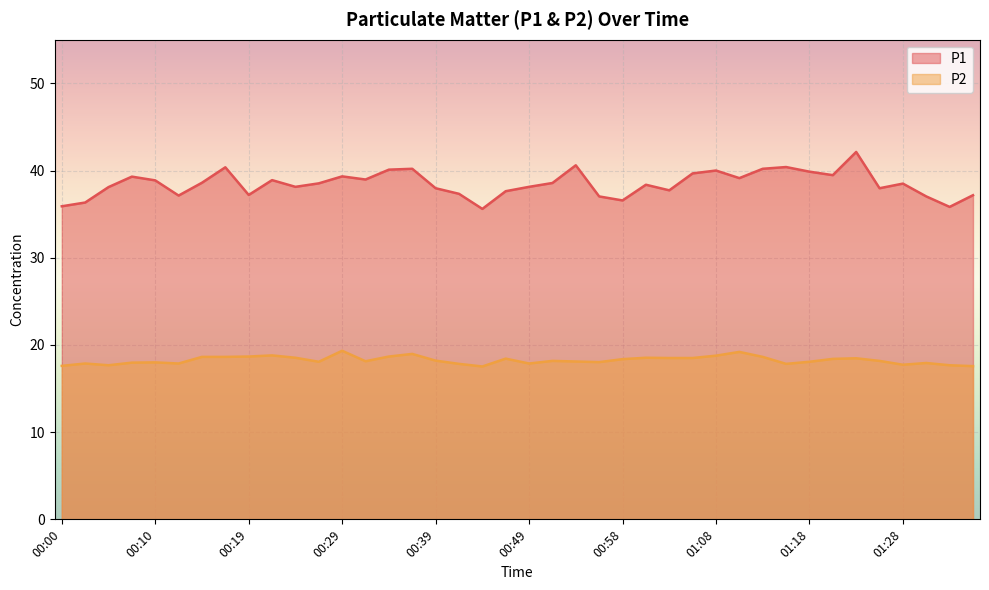

What is the maximum value shown in the chart?

42.1